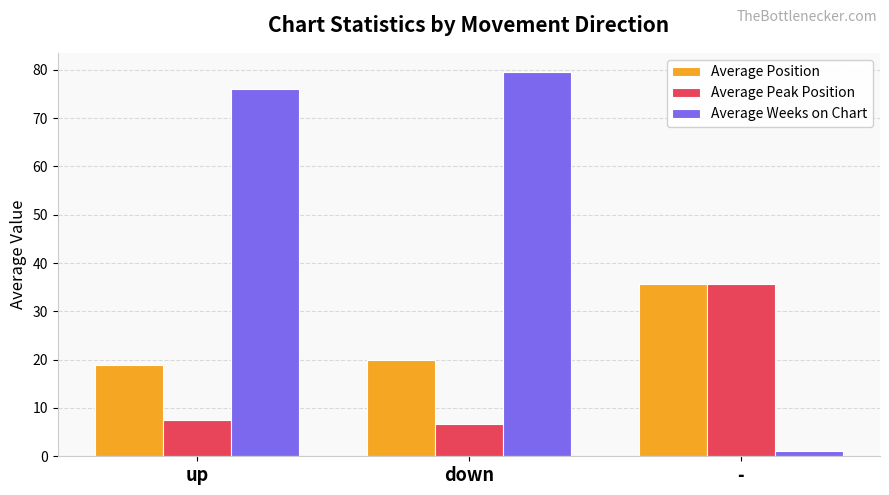

Reading left to right, extract all data points from this chart.

Average Position: up=19.0	down=19.9	-=35.7
Average Peak Position: up=7.5	down=6.7	-=35.7
Average Weeks on Chart: up=76.1	down=79.5	-=1.0